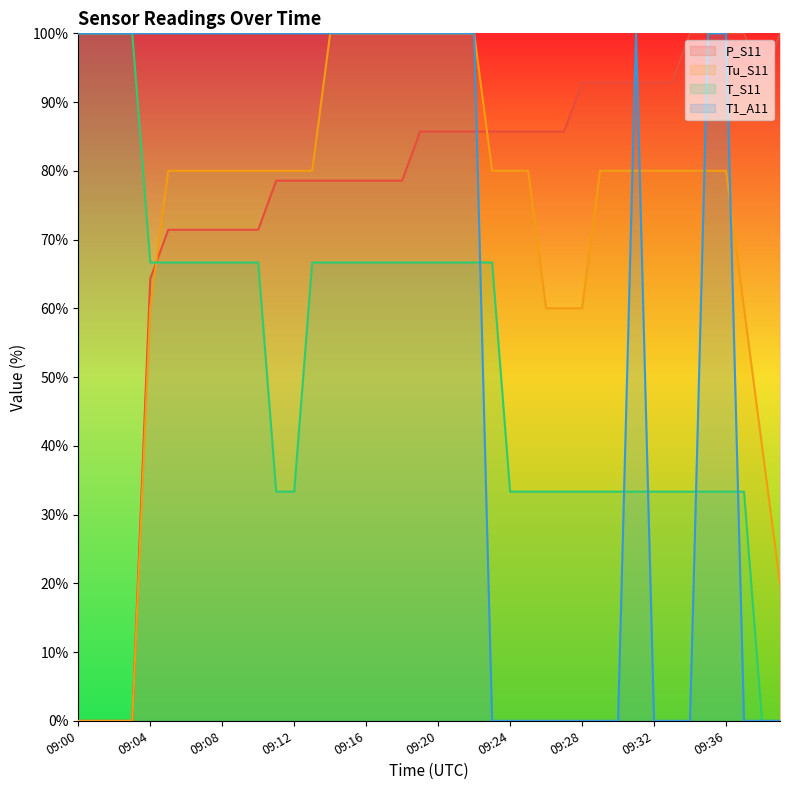

Between which two adjacent categories do P_S11 and T_S11 first intersect?

09:04 and 09:05